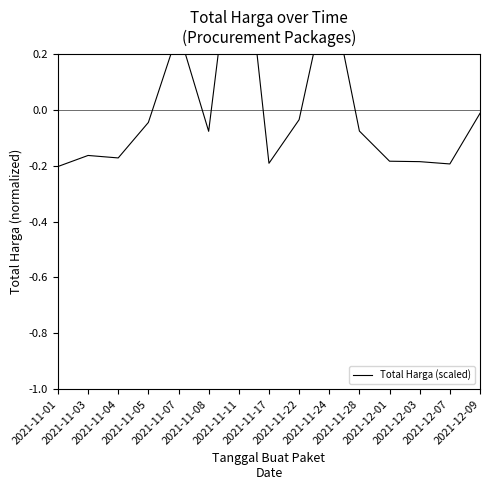

Reading right to left, list all the values displayed in this chart.

-0.0	-0.2	-0.2	-0.2	-0.1	0.5	-0.0	-0.2	0.8	-0.1	0.3	-0.0	-0.2	-0.2	-0.2